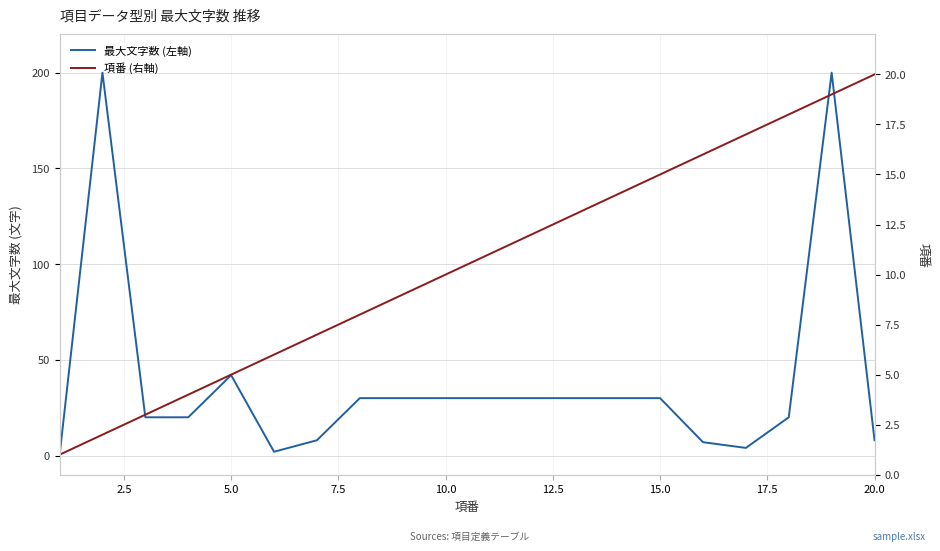

Which series has the largest range (max minus min)?

最大文字数 (左軸)